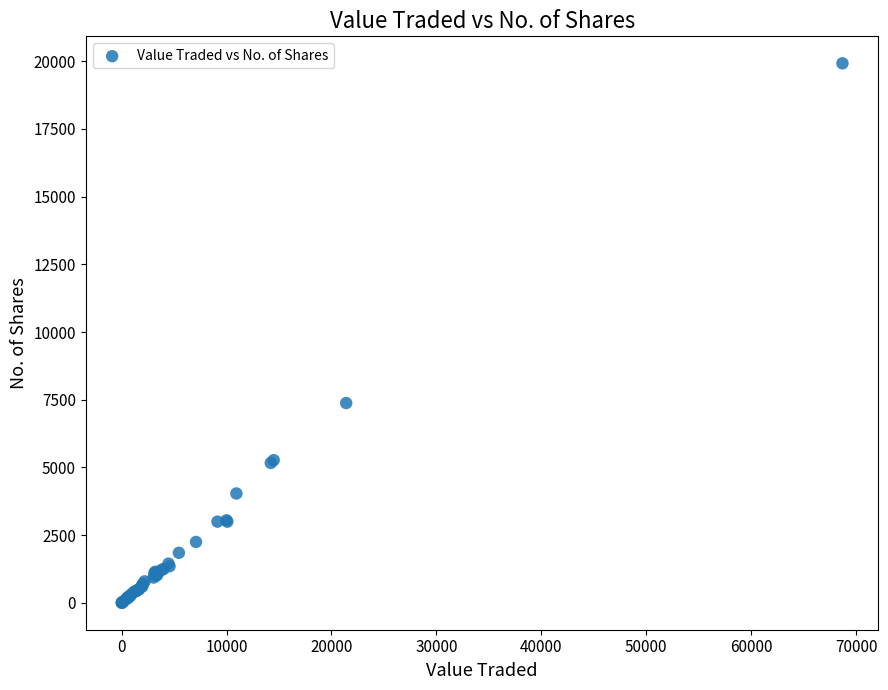

What Y value in the scatter plot is closest to 9965?

7380